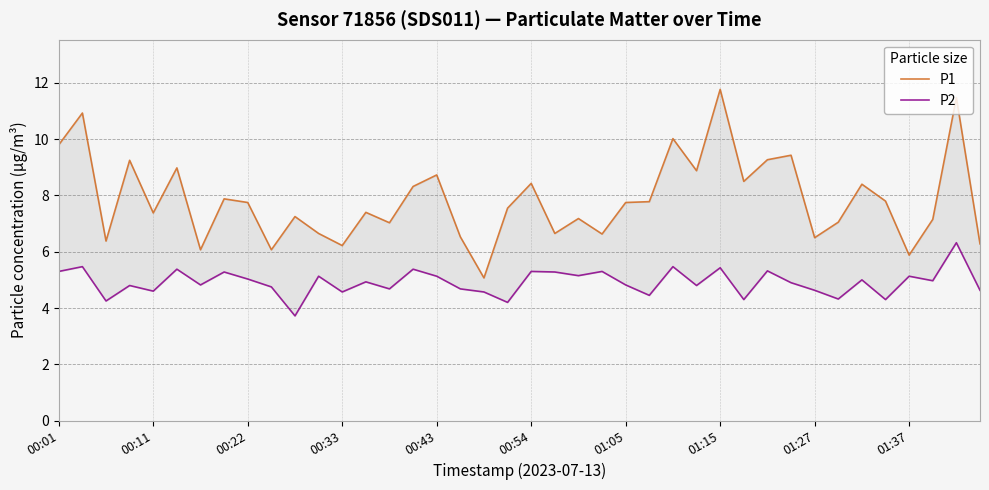

What is the difference between the second highest and second lowest values in the P1 series?

5.6